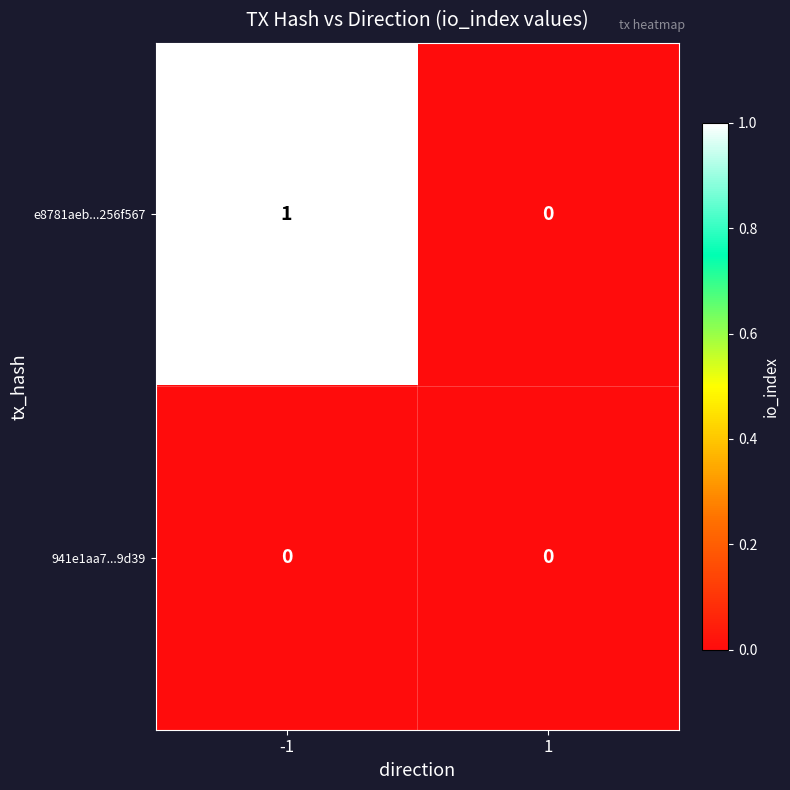

How many data points does each series have?

2